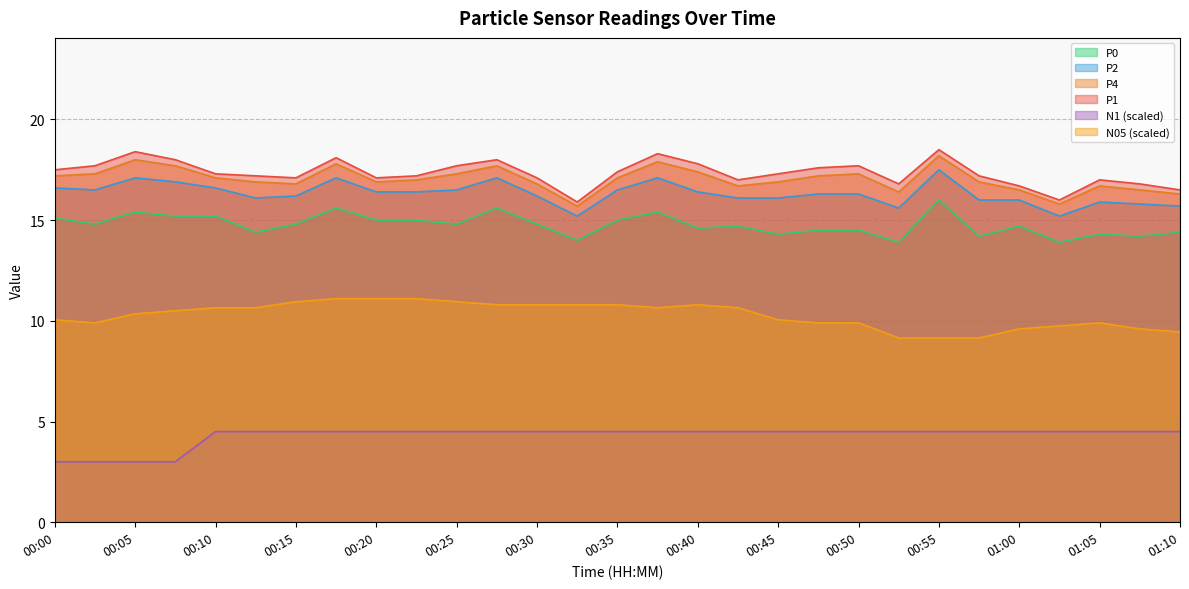

At which label does N05 reach its peak?

00:18